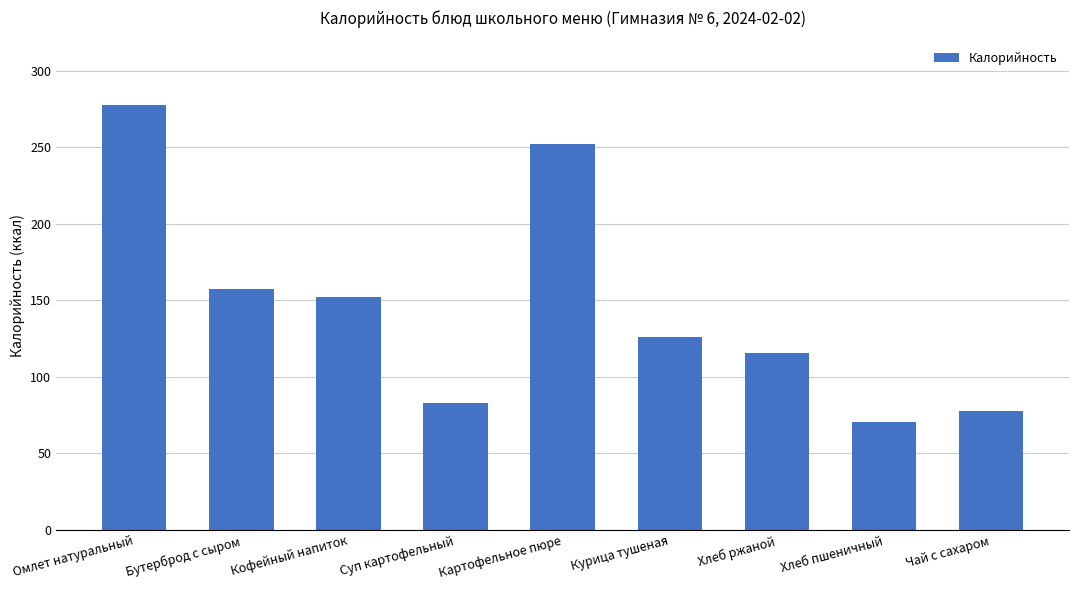

Reading left to right, what are all the values shown in this chart?

277.7	157.2	152.0	83.0	252.0	126.4	115.9	70.3	78.0